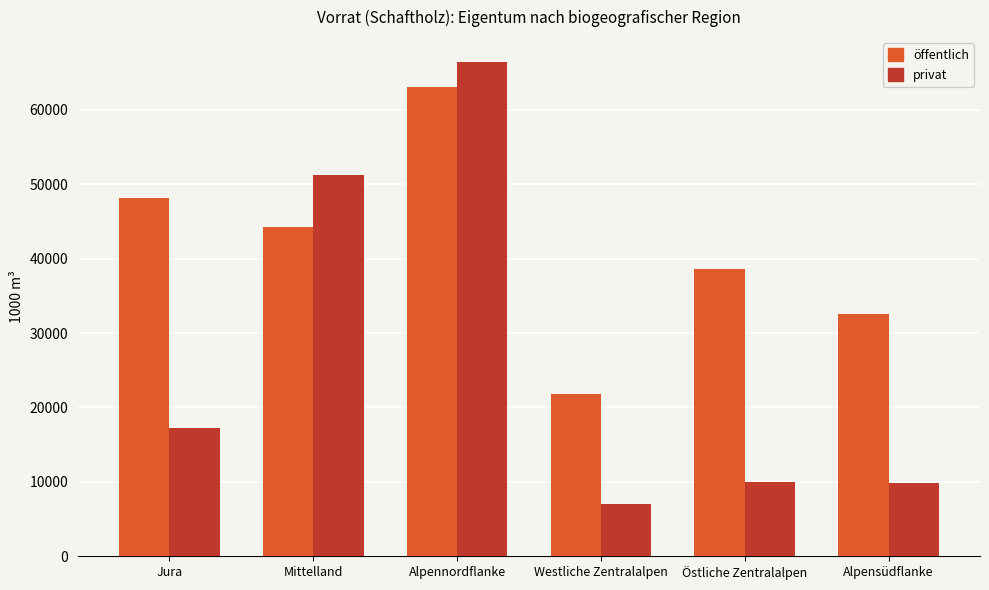

What is the smallest value displayed?

7028